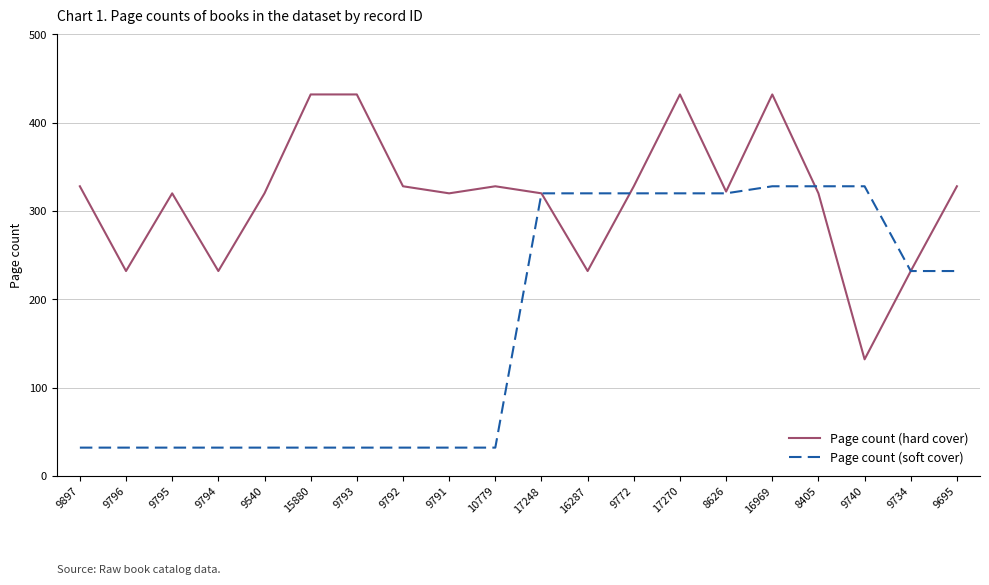

What is the maximum value for Page count (soft cover)?

328